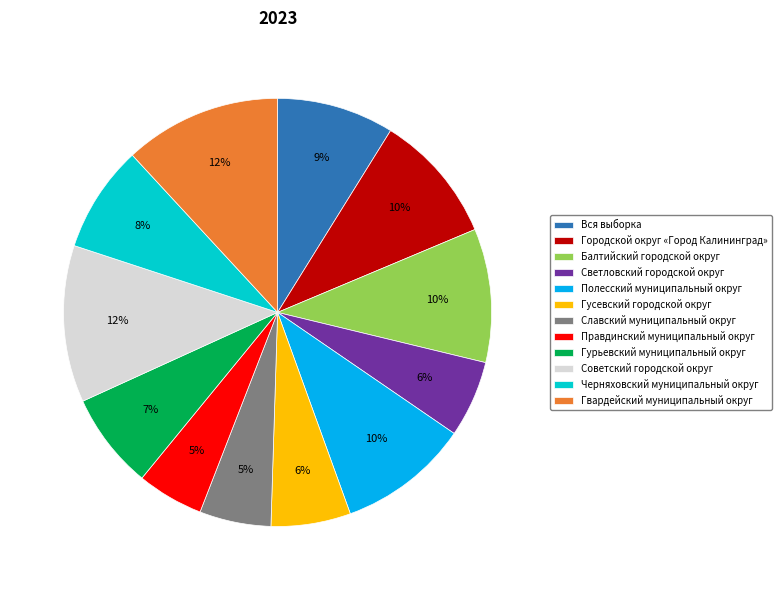

Is the sum of Гусевский городской округ and Вся выборка greater than half?

No